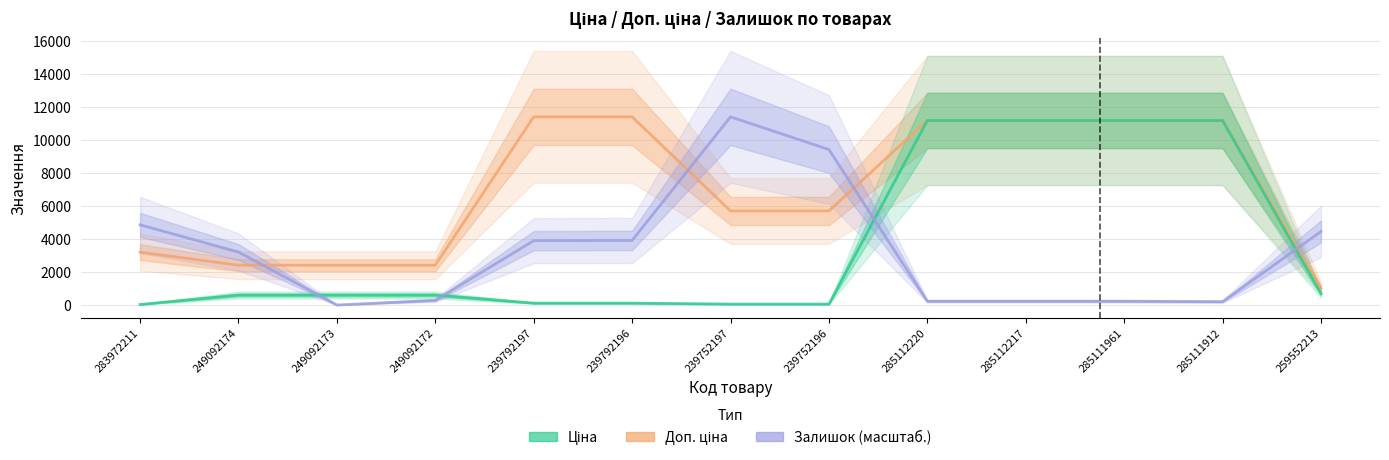

The value of Залишок (масштаб.) at 239752196 is 9425.1. True or false?

True